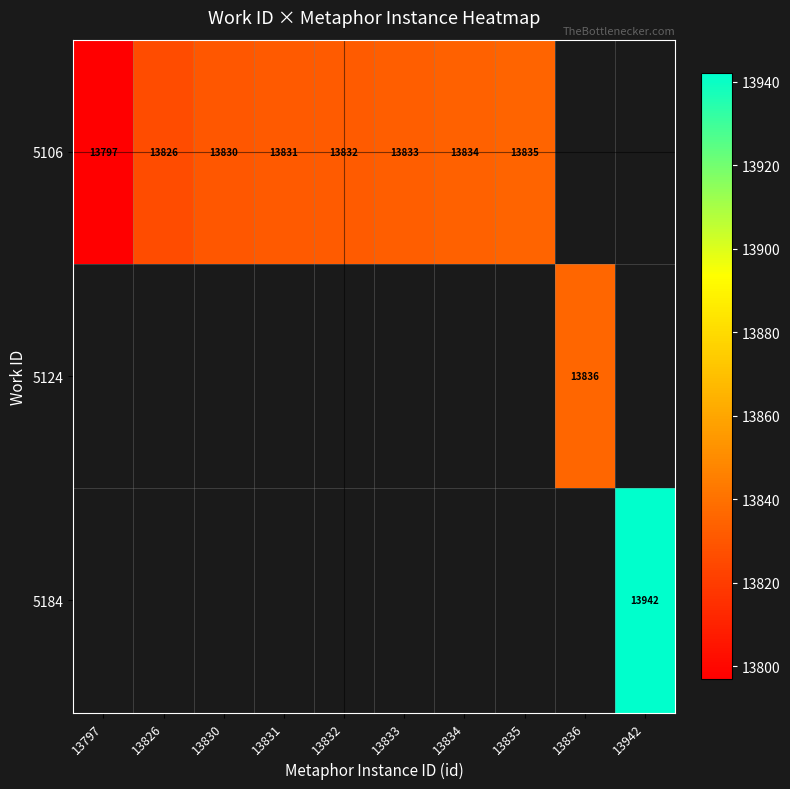

The 5184 series shows 3205 at 13942. True or false?

False